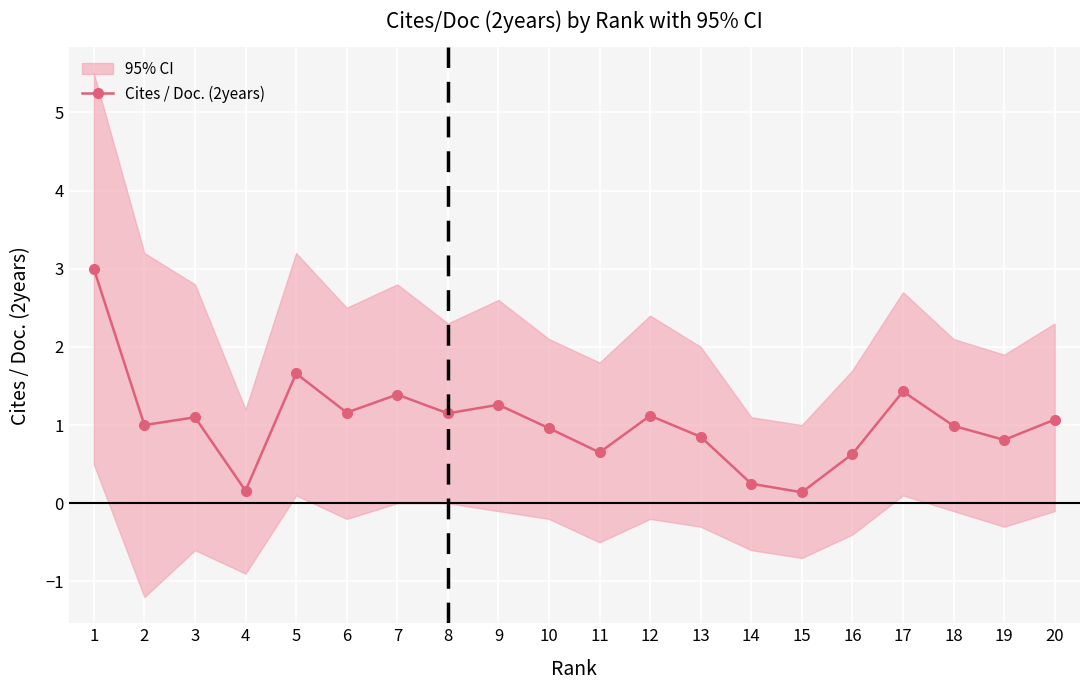

Reading left to right, transcribe all the data shown in this chart.

1=3.0	2=1.0	3=1.1	4=0.2	5=1.7	6=1.2	7=1.4	8=1.1	9=1.3	10=1.0	11=0.7	12=1.1	13=0.8	14=0.2	15=0.1	16=0.6	17=1.4	18=1.0	19=0.8	20=1.1